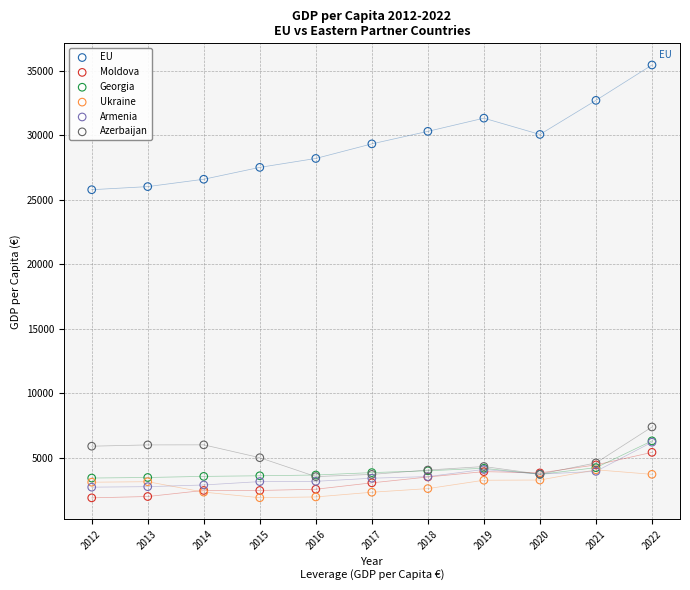

What are all the series names shown in the legend?

EU, Moldova, Georgia, Ukraine, Armenia, Azerbaijan